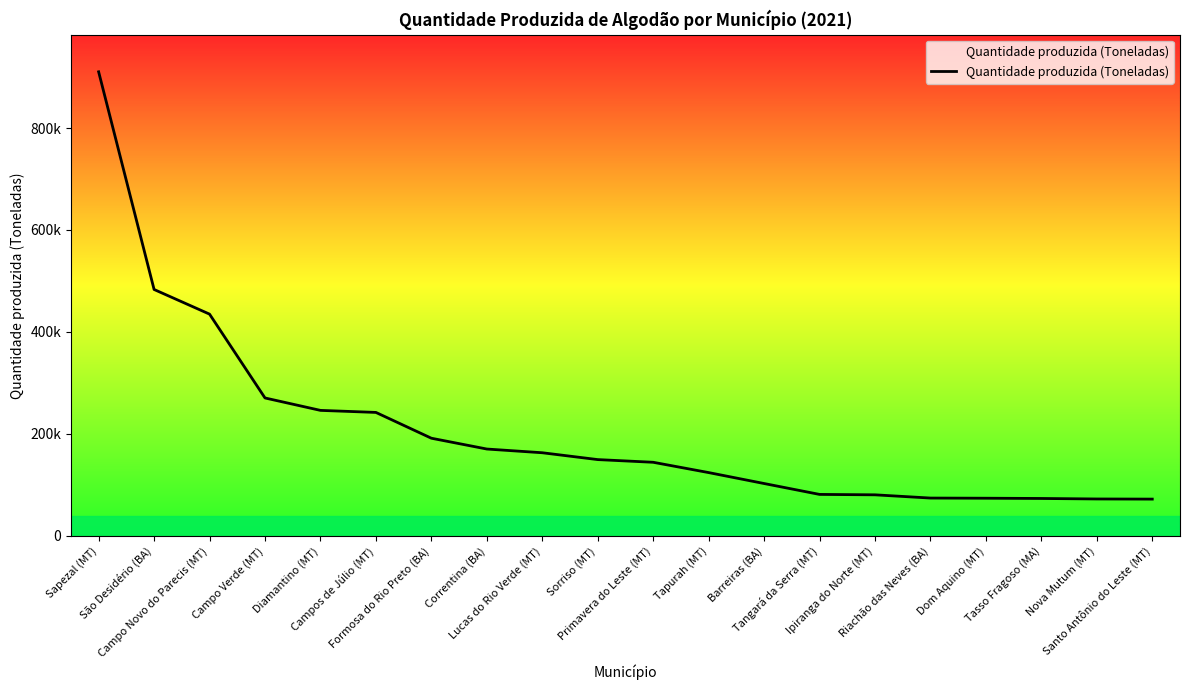

Which label corresponds to the smallest value in the chart?

Santo Antônio do Leste (MT)